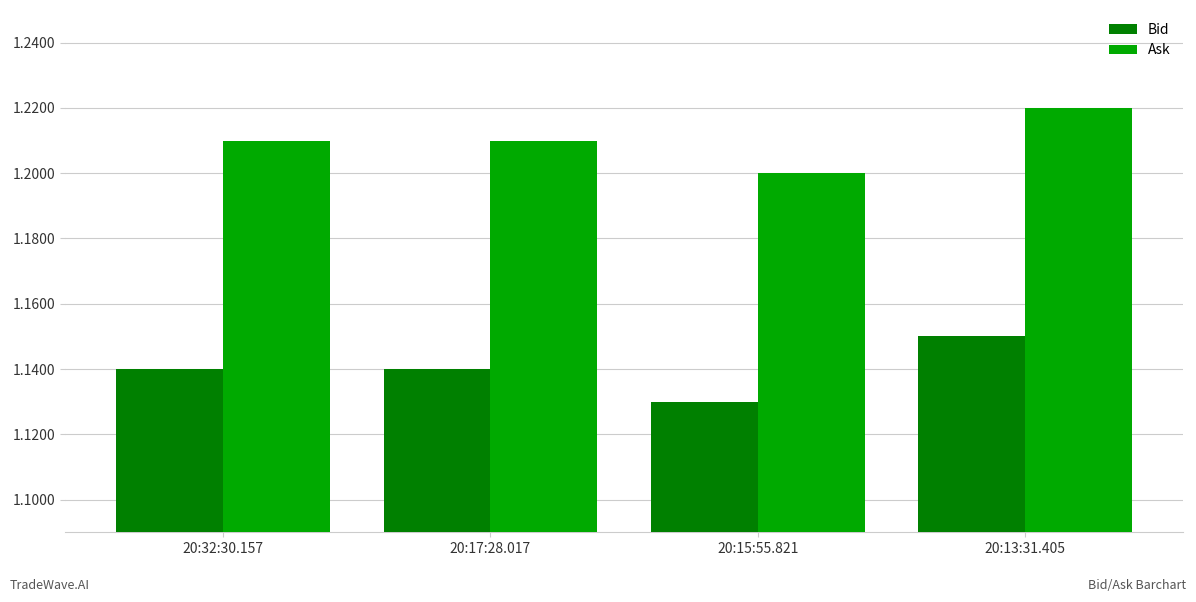

What position from the left is 20:15:55.821?

3